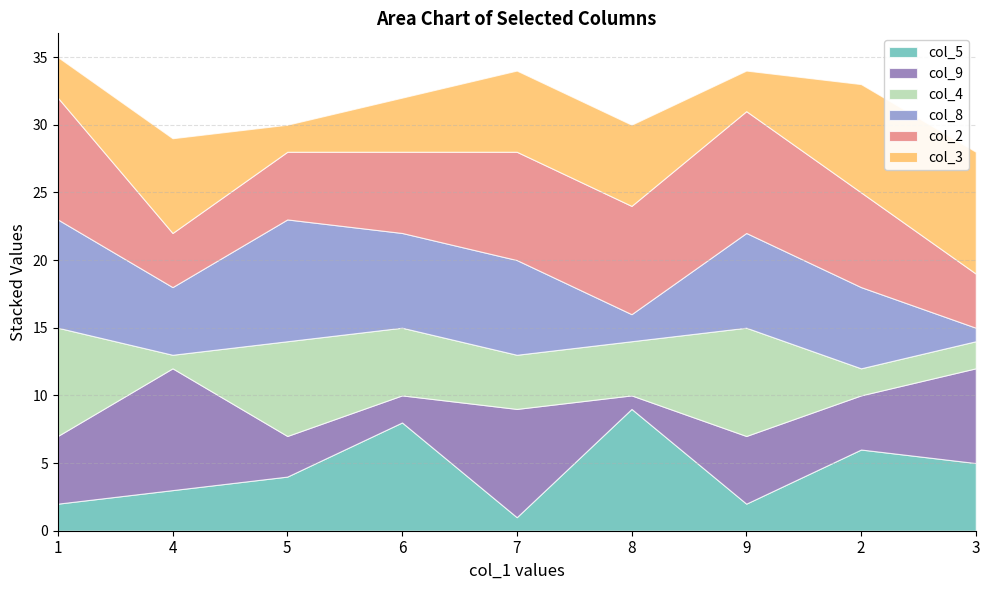

What is the label of the 2nd point from the right?

2